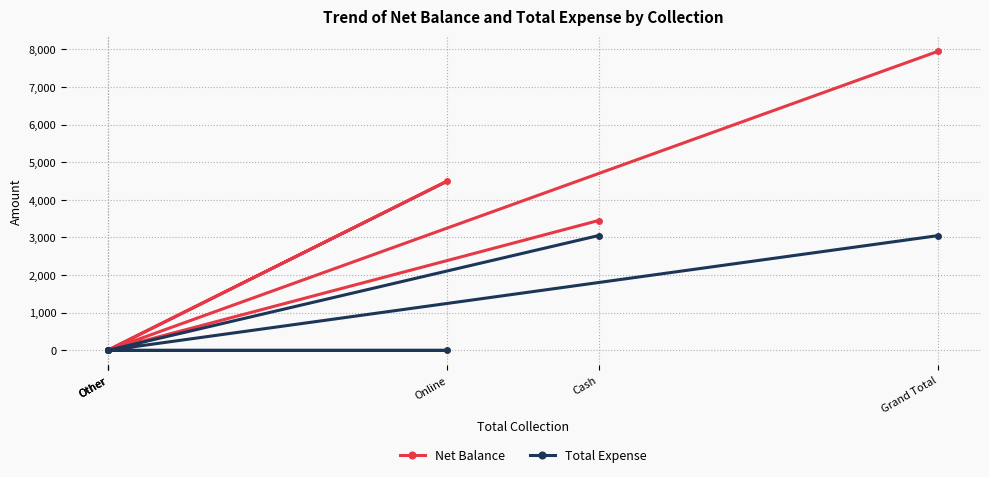

Where is the first local maximum for Net Balance?

Online